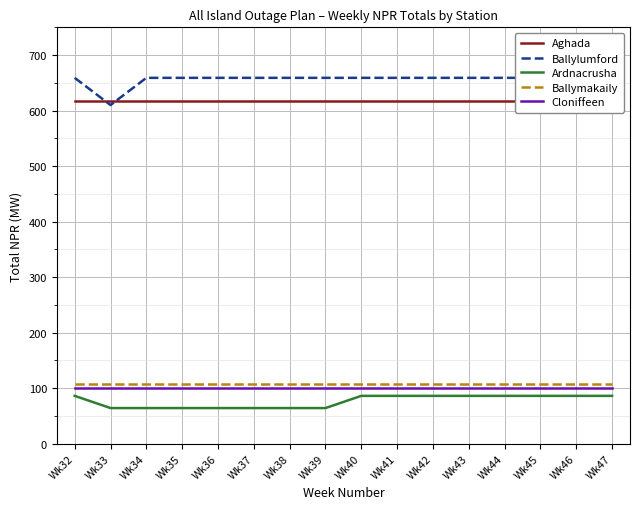

Is the value of Ballymakaily at Wk36 greater than the value of Ballylumford at Wk36?

No